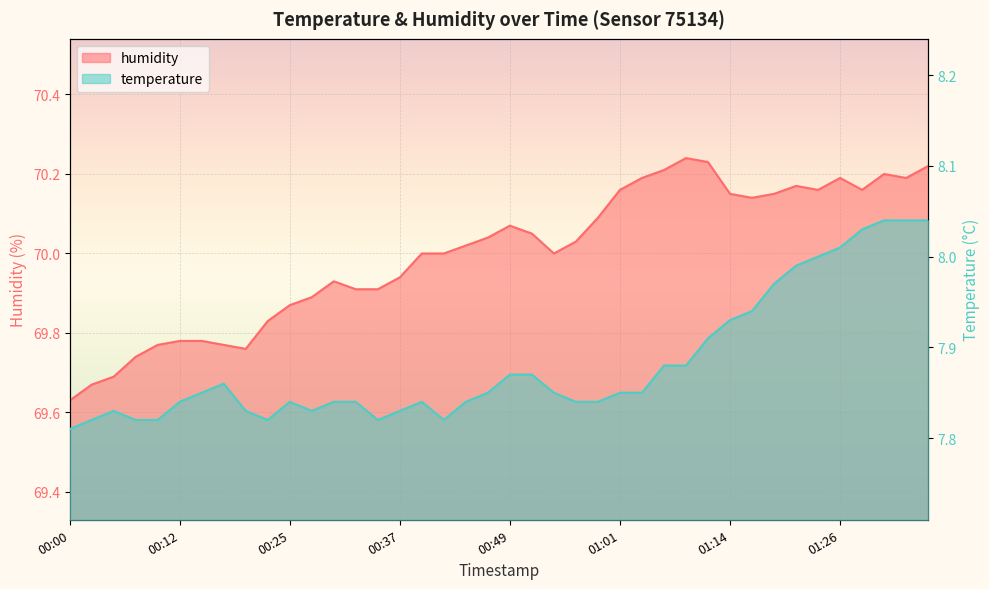

What is the approximate value of humidity at 00:22?

69.8